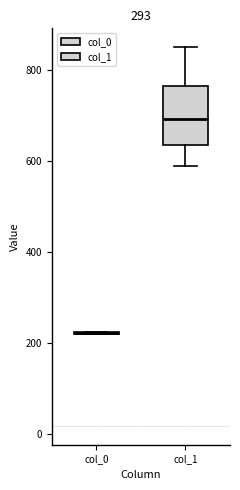

Comparing the boxes themselves (not the whiskers), which one is the tallest?

col_1